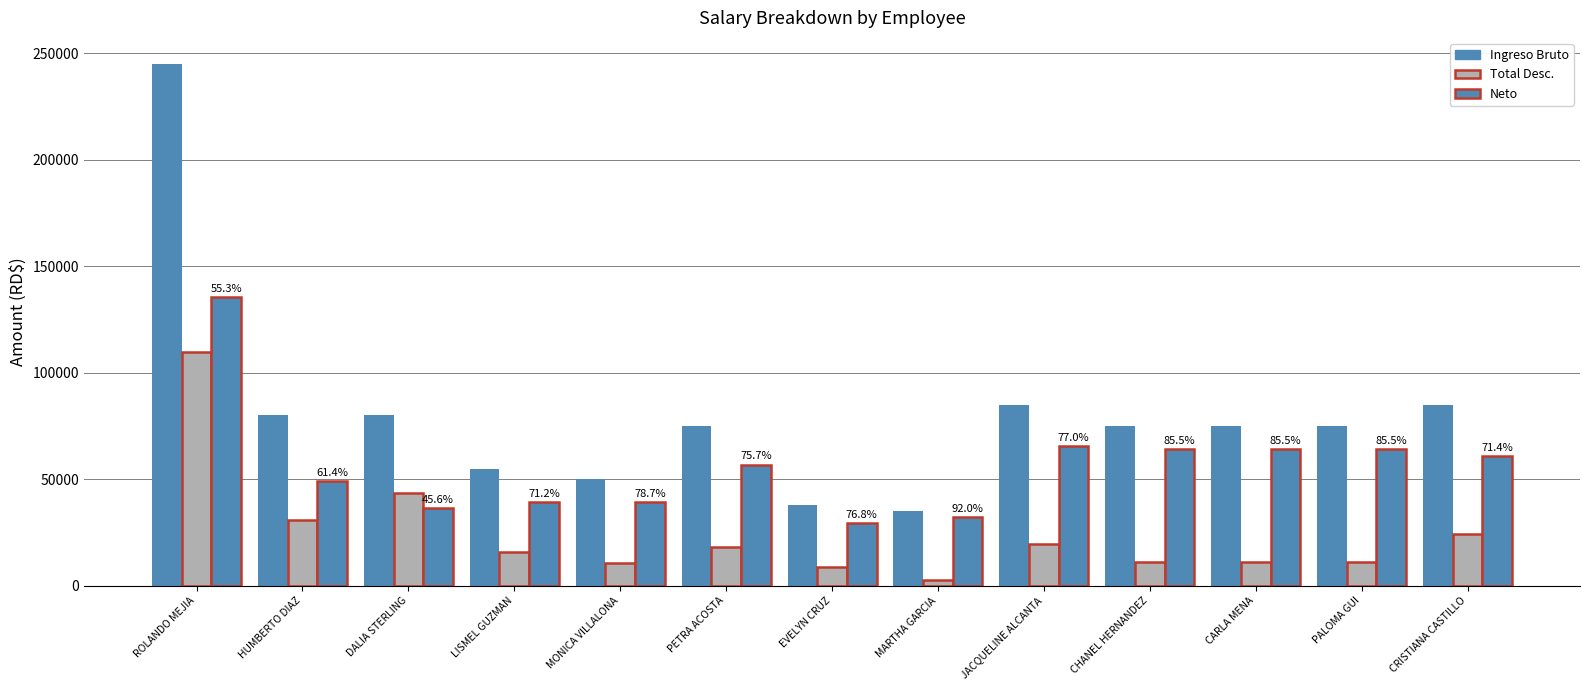

What is the sum of all Ingreso Bruto values?

1053110.0